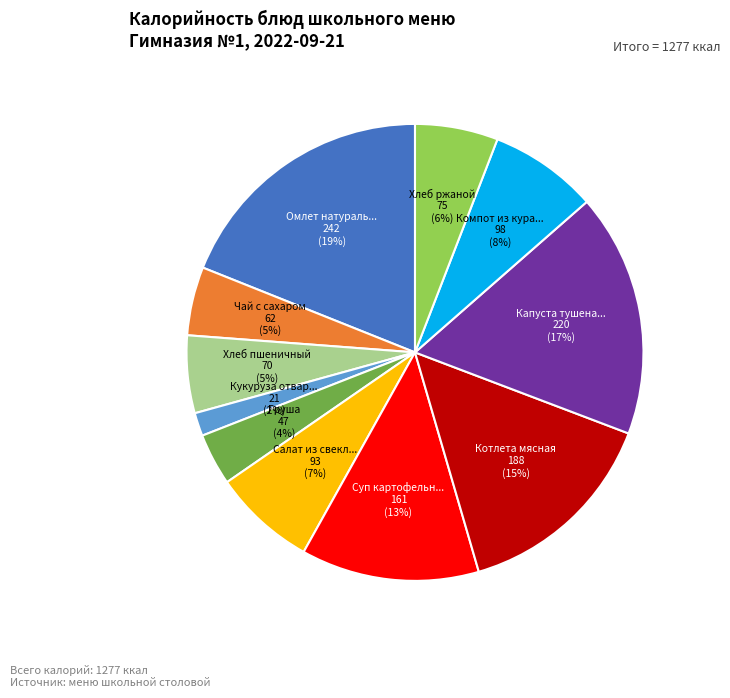

Does any single category account for the majority?

No